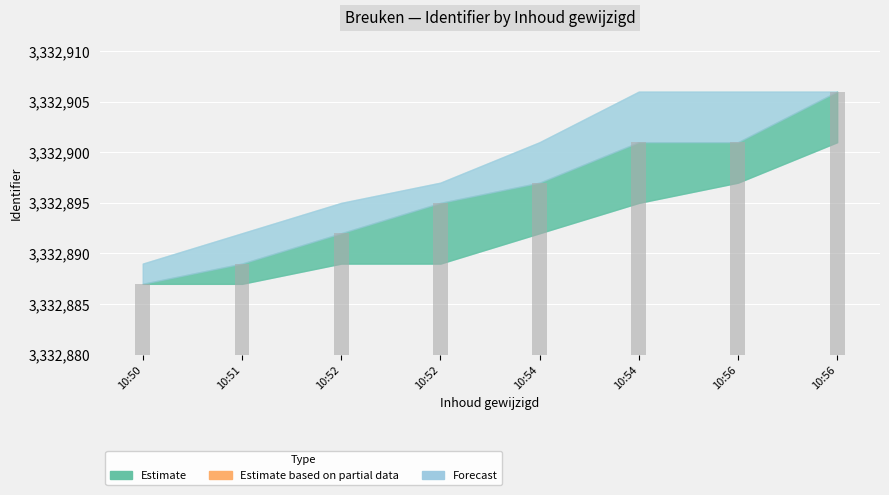

Does the chart contain stacked bars?

No